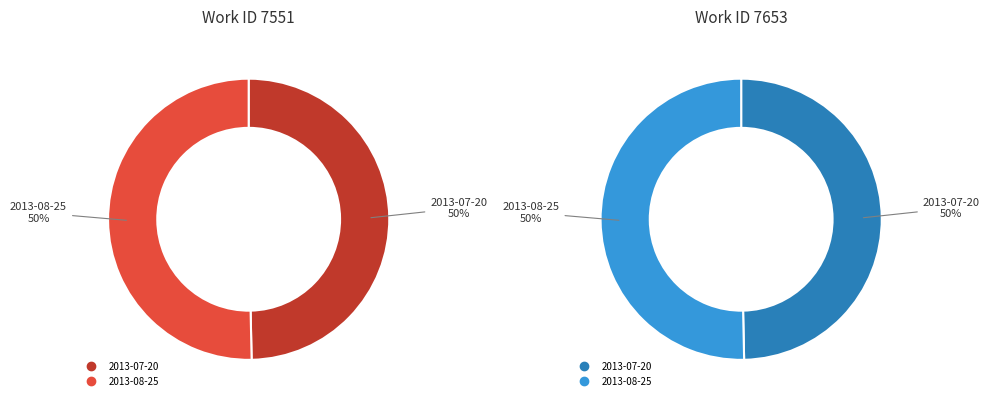

To the nearest percent, what percentage of the pie is 2013-08-25?

50%